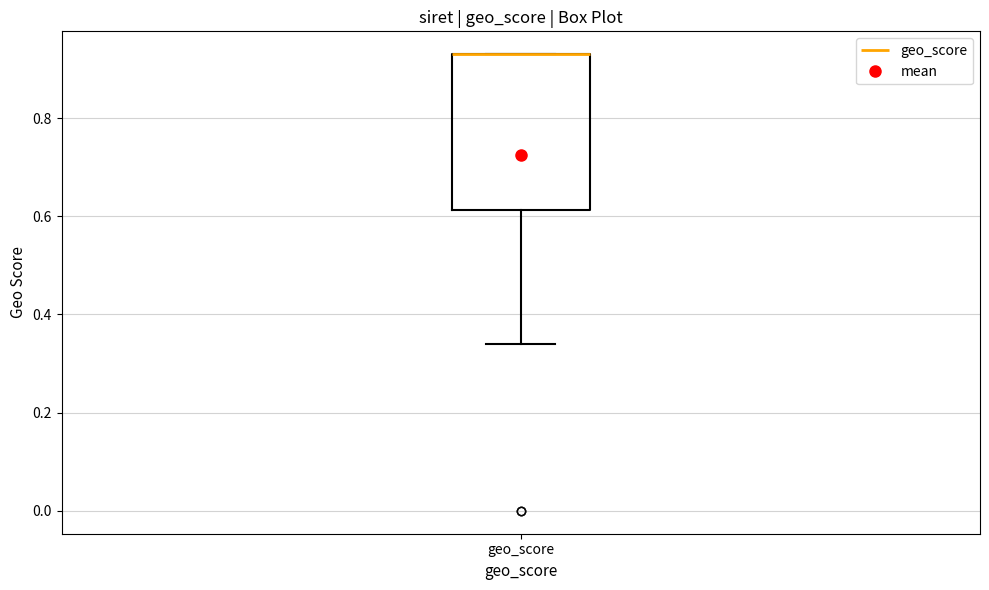

Read this box plot against the y-axis: the position of the median line, the range covered by the box, and the ends of both whiskers. The values are not printed on the chart, so give them approximately, as read against the axis.

median 0.94 (drawn on the box's upper edge), box 0.62 to 0.94, whiskers 0.34 to 0.94